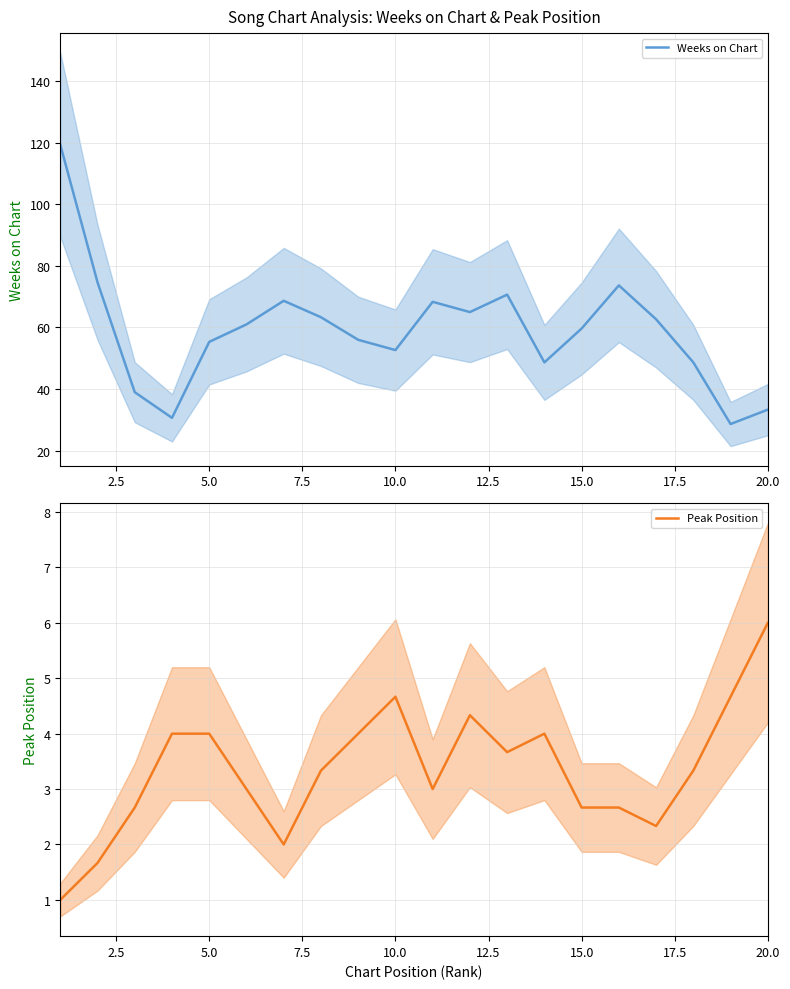

True or false: Weeks on Chart and Peak Position intersect in this chart.

False